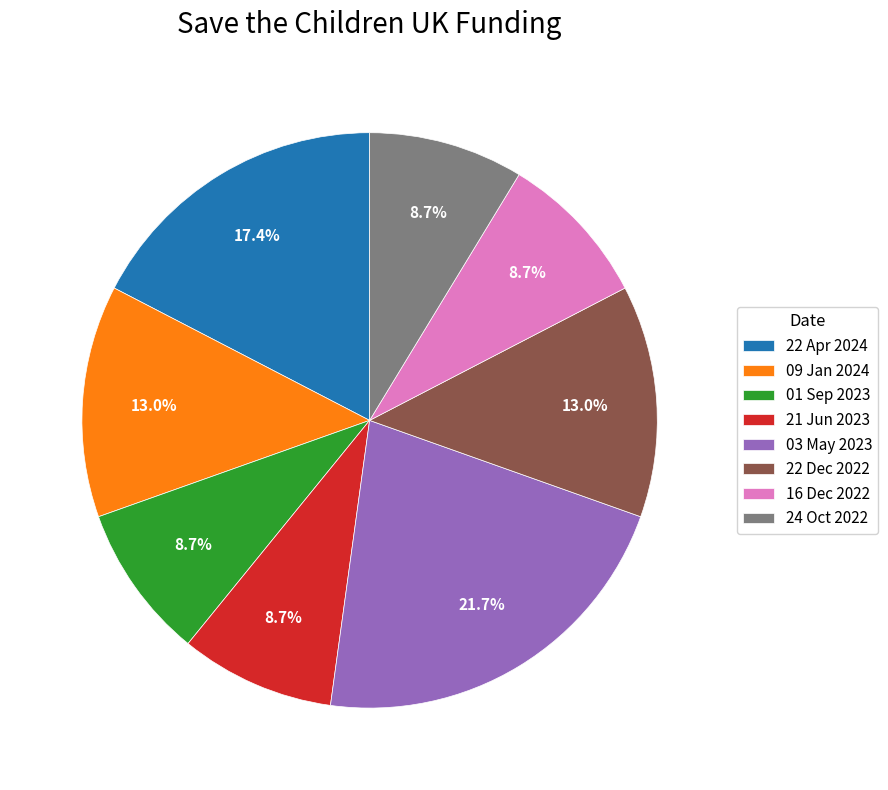

To the nearest percent, what is the difference between the largest and smallest slice percentages?

13%